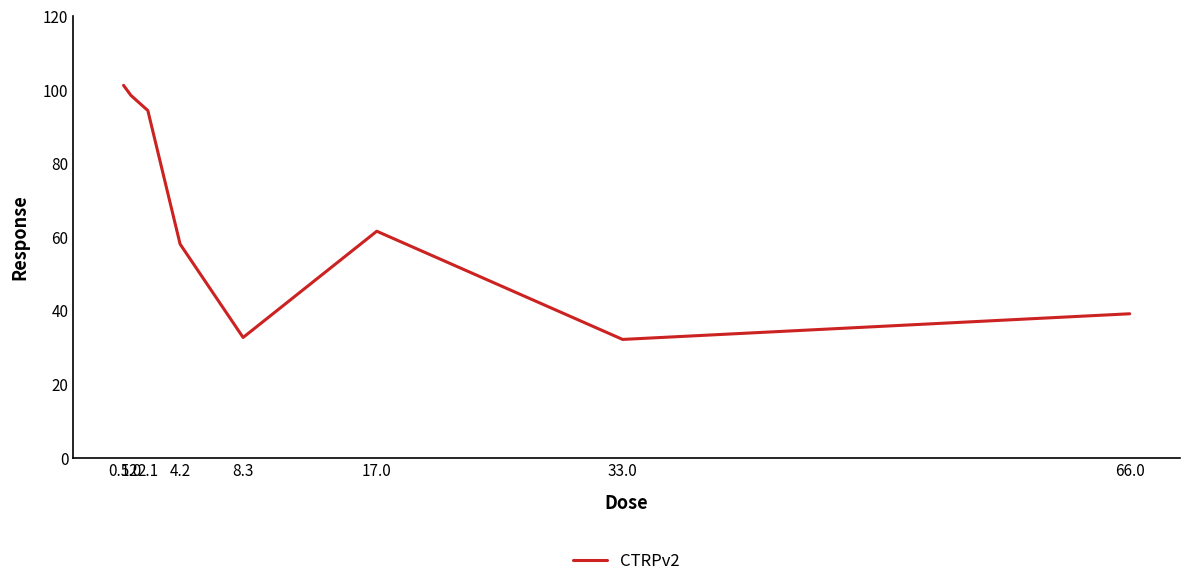

What is the change in value from 4.2 to 8.3?

-25.4